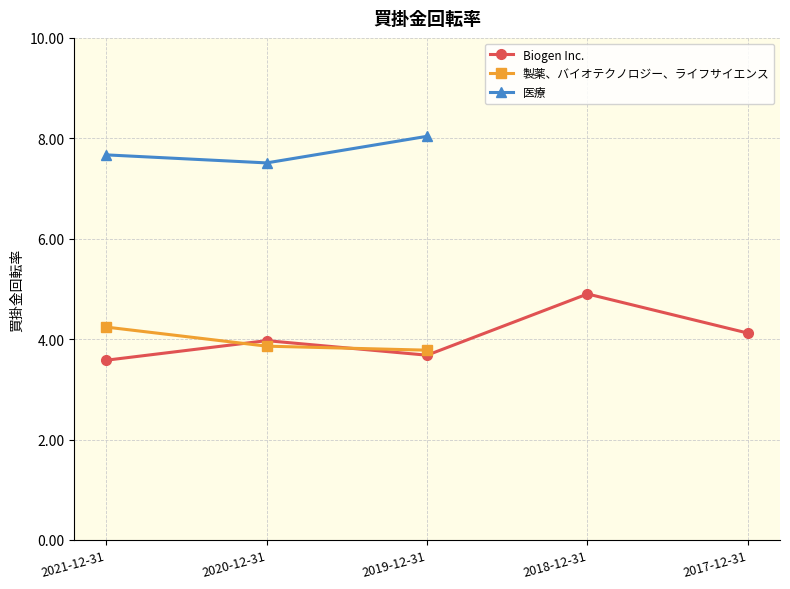

Between 2018-12-31 and 2021-12-31, which is larger?

2018-12-31